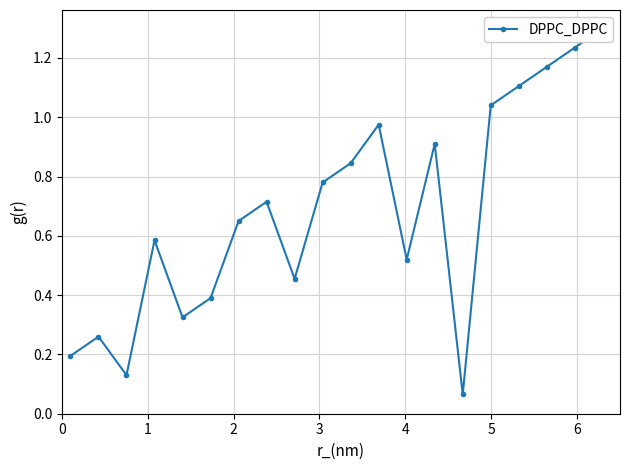

Reading right to left, extract all data points from this chart.

1.3	1.2	1.2	1.1	1.0	0.1	0.9	0.5	1.0	0.8	0.8	0.5	0.7	0.7	0.4	0.3	0.6	0.1	0.3	0.2